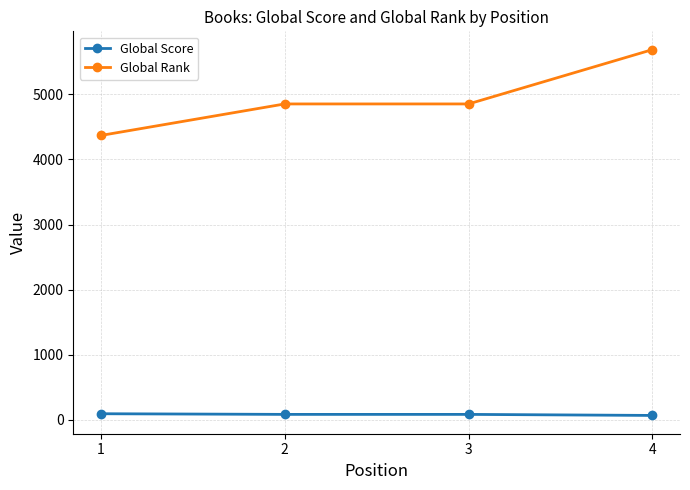

Which series has the largest total across all categories?

Global Rank